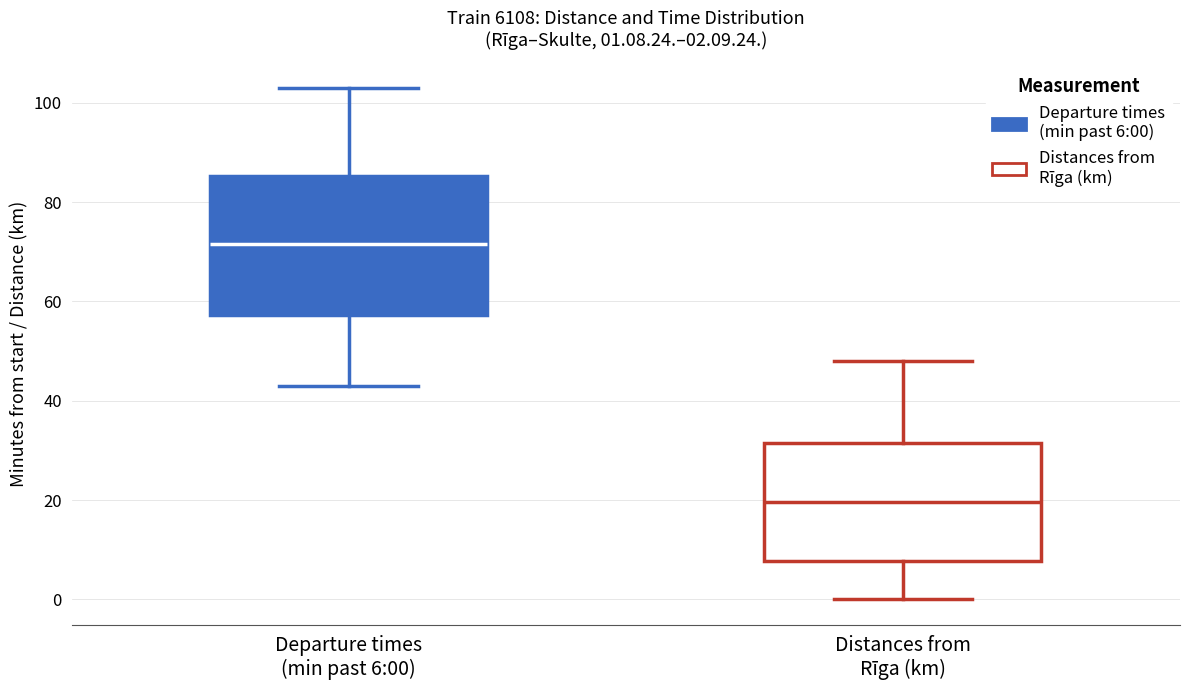

Which box's median line is the highest?

Departure times (min past 6:00)